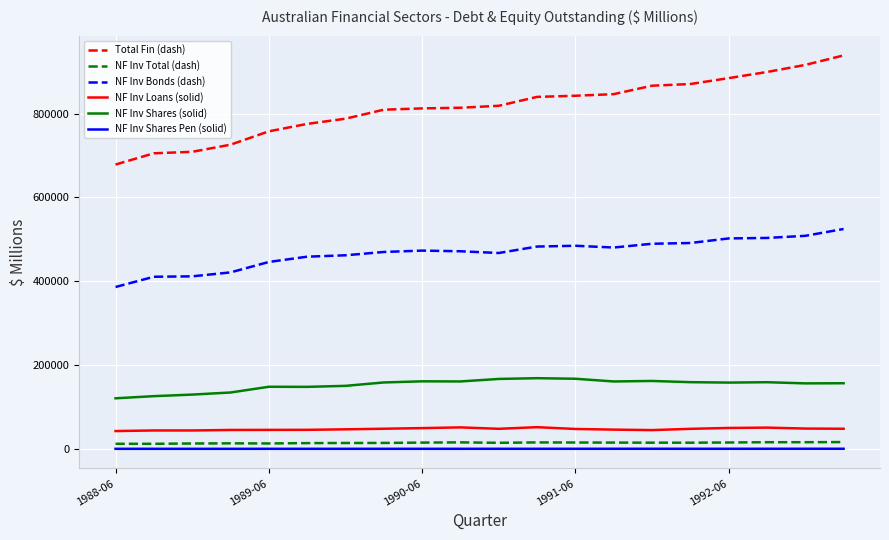

What is the greatest value displayed?

938832